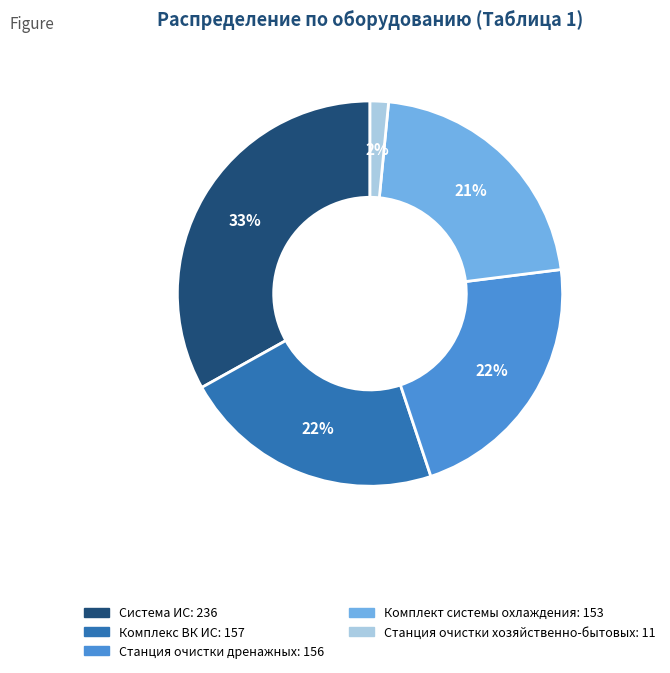

To the nearest percent, what portion does Станция очистки дренажных represent?

22%